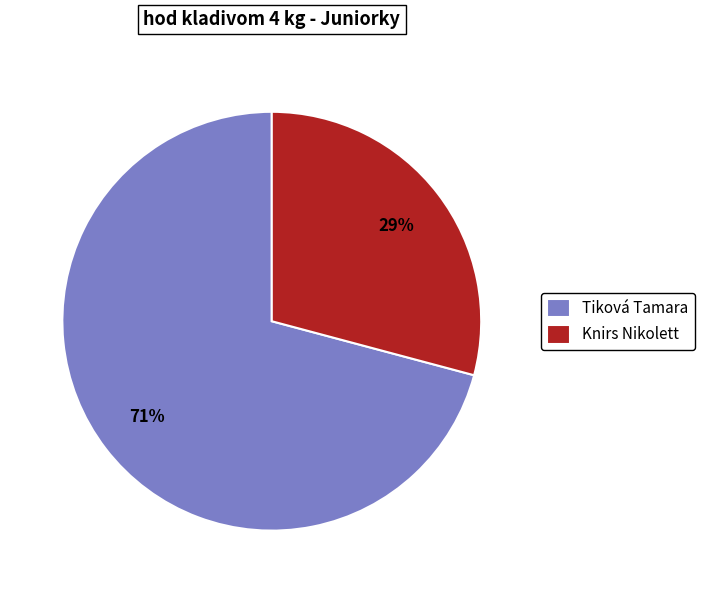

Which has a higher value, Tiková Tamara or Knirs Nikolett?

Tiková Tamara